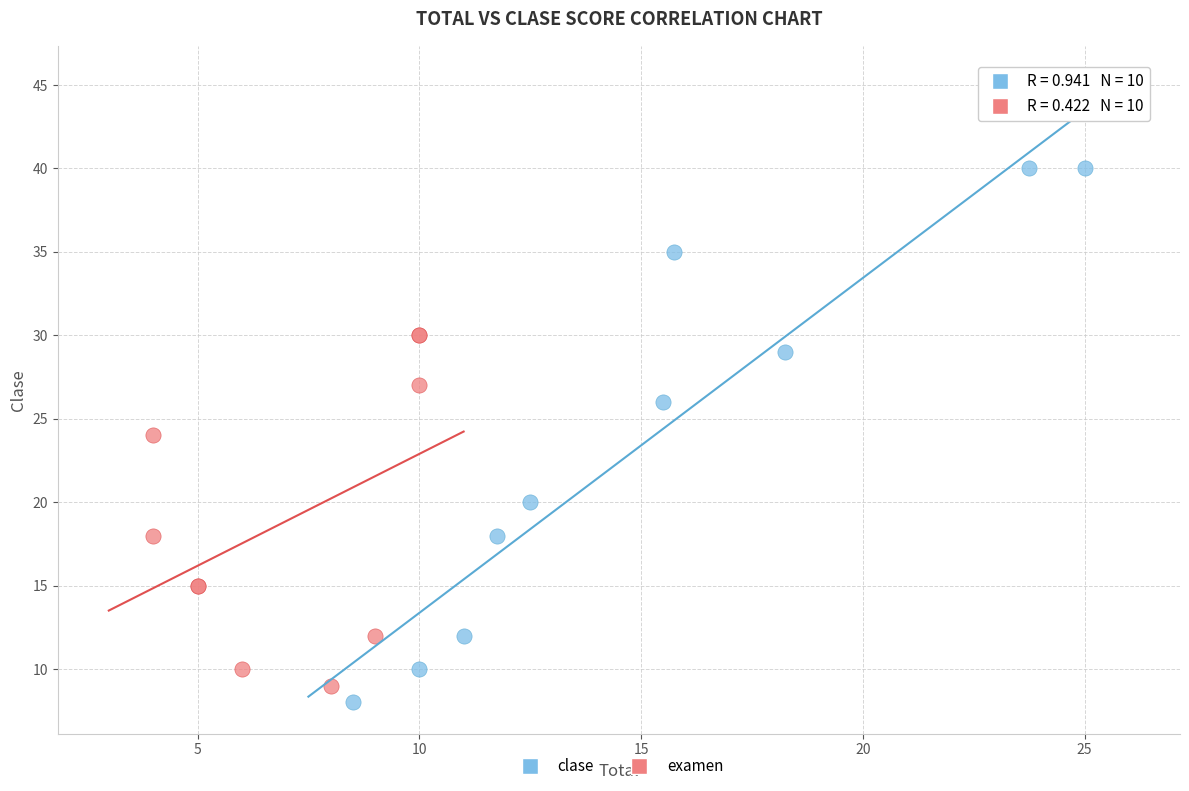

Which series has the largest Y range (max minus min)?

clase